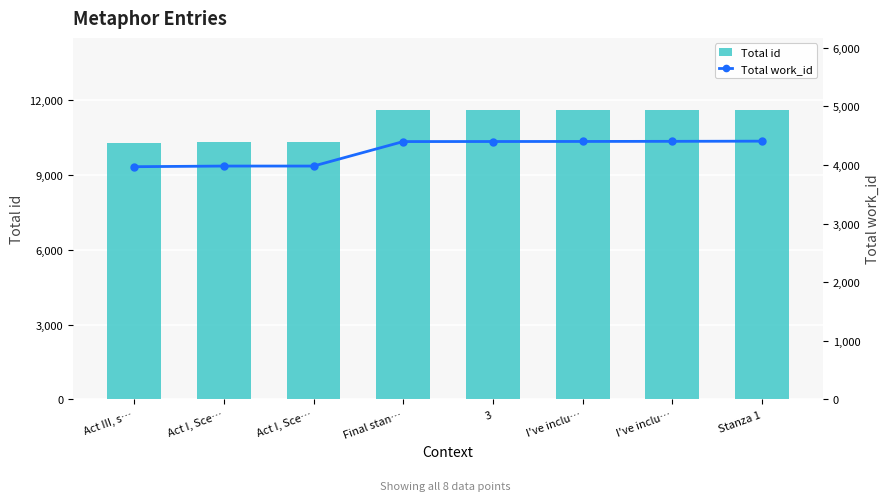

The value of id at I've inclu… is 5813. True or false?

False